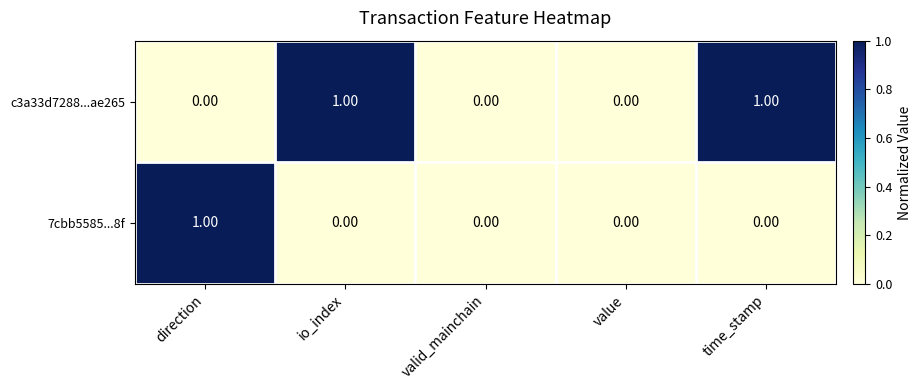

Is the value of c3a33d7288...ae265 at valid_mainchain greater than the value of 7cbb5585...8f at direction?

No